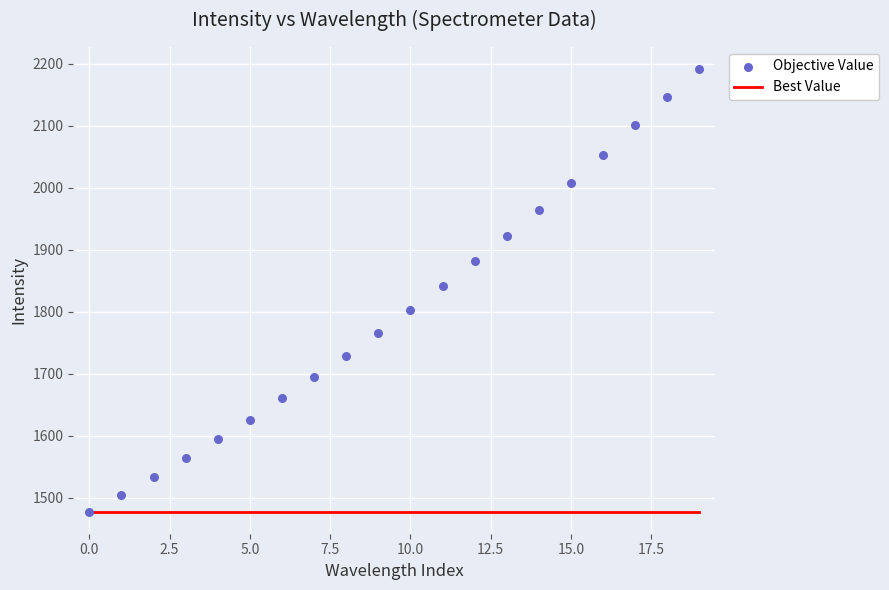

Which series has the largest total across all categories?

Objective Value